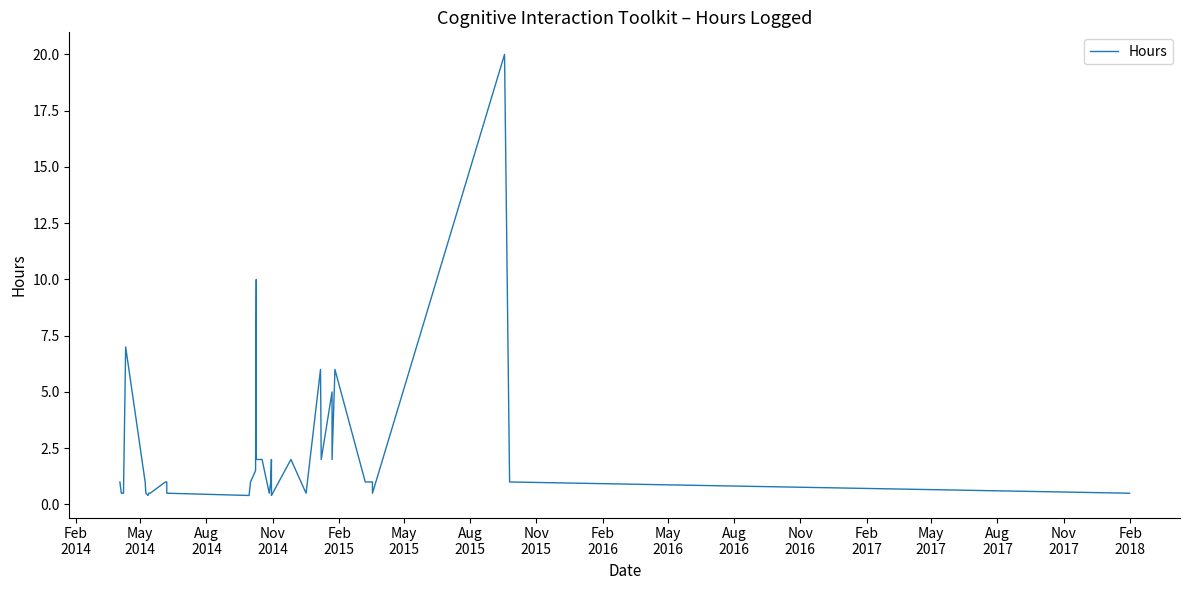

Reading left to right, transcribe all the data shown in this chart.

1.0	0.5	0.5	0.5	7.0	1.0	0.5	0.5	0.4	0.5	0.5	1.0	1.0	1.0	1.0	0.5	0.4	1.0	1.5	10.0	2.0	2.0	0.5	1.0	2.0	0.5	0.4	2.0	0.5	6.0	2.0	5.0	2.0	6.0	1.0	1.0	0.5	20.0	1.0	0.5